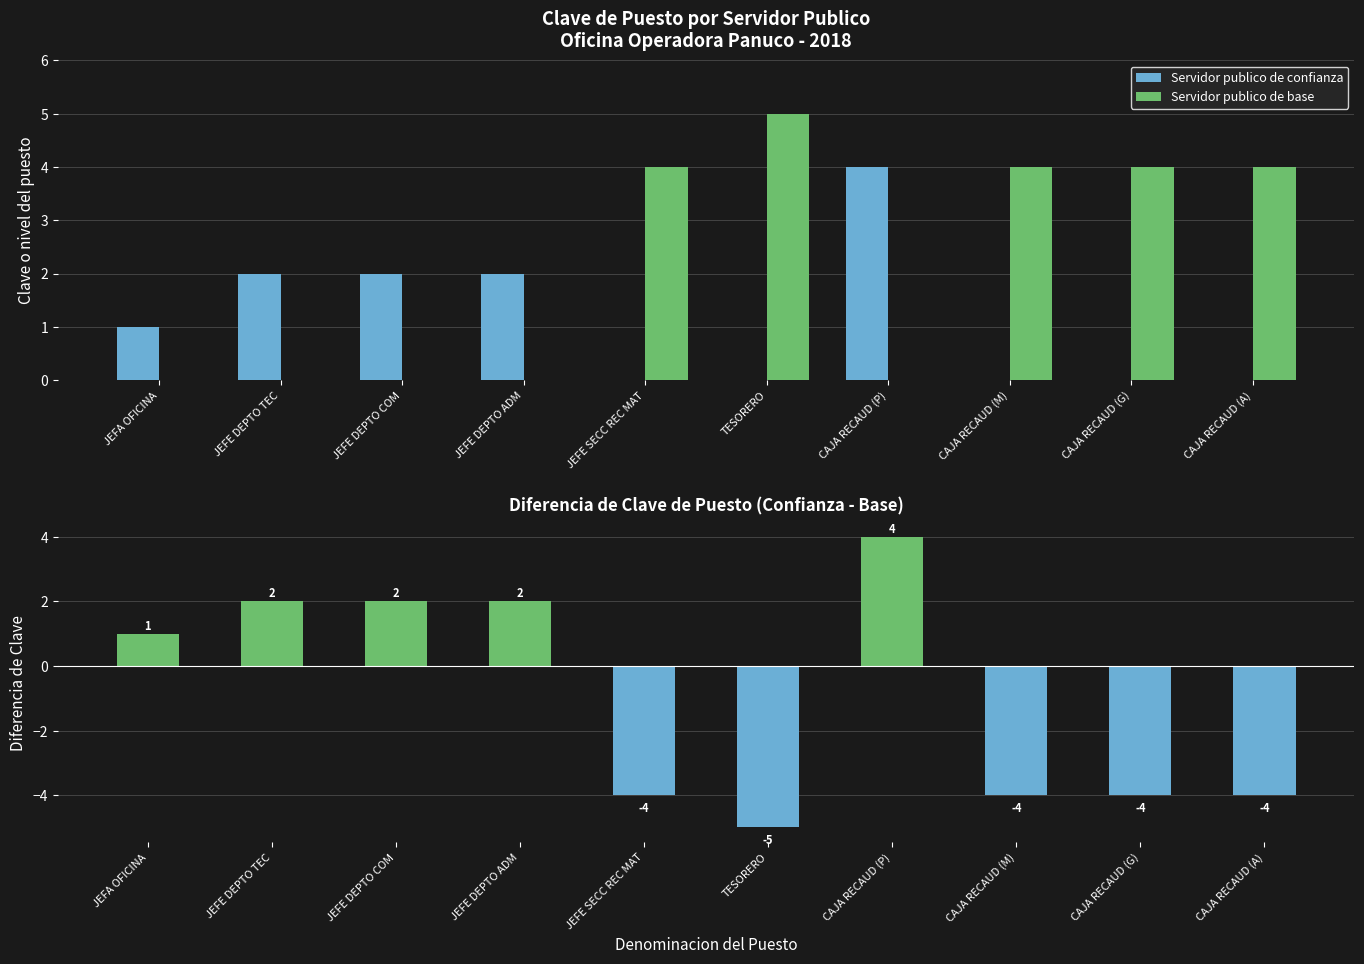

Which label corresponds to the smallest value in the chart?

TESORERO